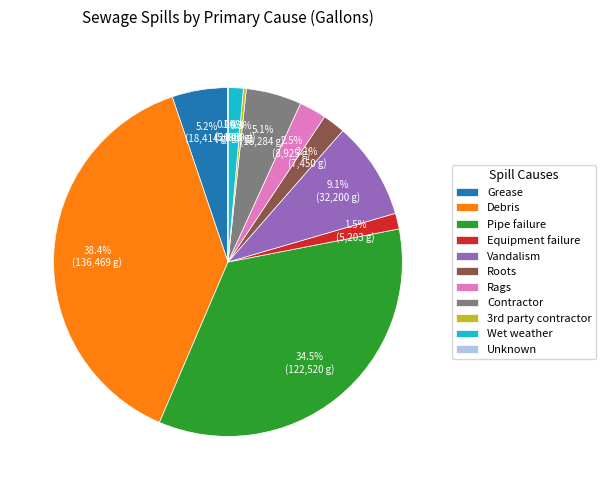

Between Debris and Rags, which is larger?

Debris